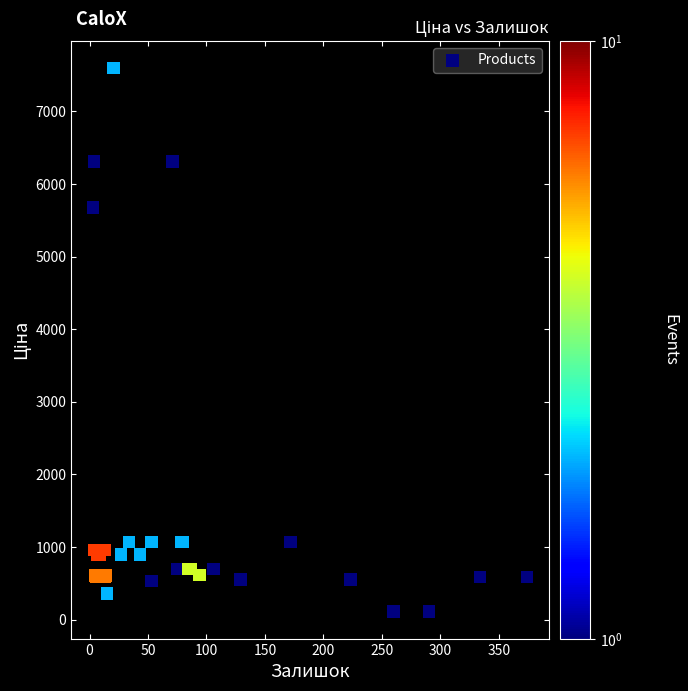

What Y value in the scatter plot is closest to 3855?

5673.8